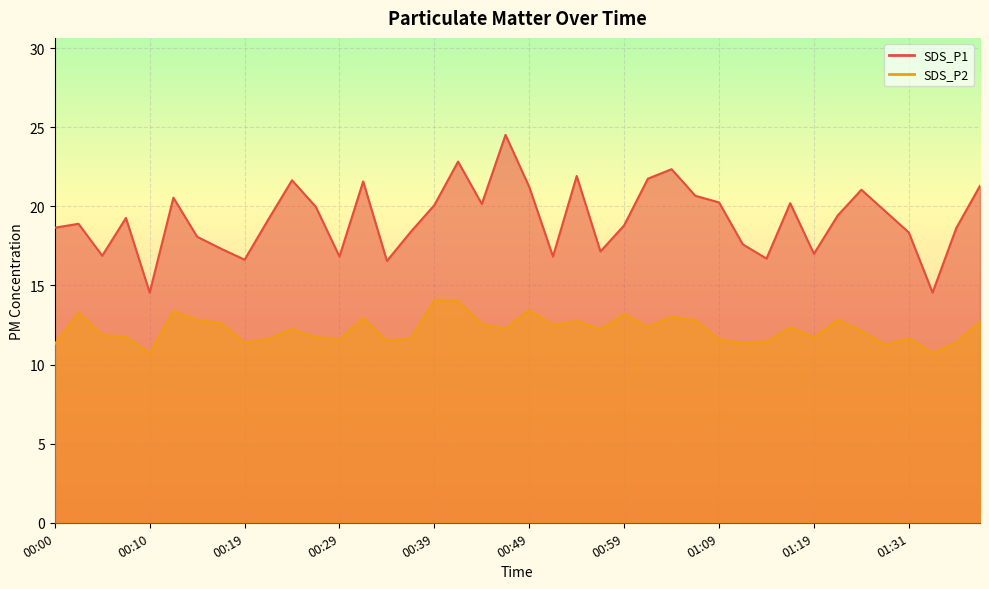

True or false: SDS_P2 and SDS_P1 cross at least once.

False